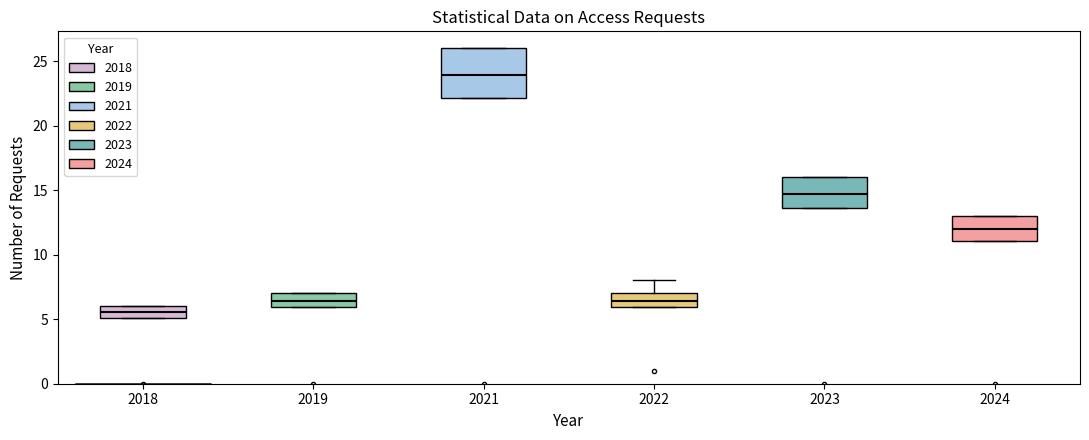

Reading left to right, read every box against the y-axis: the position of its median line, the range the box covers, and the ends of its whiskers. The values are not printed on the chart, so give them approximately, as read against the axis.

2018: median 5.5, box 5.0 to 6.0, whiskers 5.0 to 6.0
2019: median 6.5, box 6.0 to 7.0, whiskers 6.0 to 7.0
2021: median 24.0, box 22.0 to 26.0, whiskers 22.0 to 26.0
2022: median 6.5, box 6.0 to 7.0, whiskers 6.0 to 8.0
2023: median 14.5, box 13.5 to 16.0, whiskers 13.5 to 16.0
2024: median 12.0, box 11.0 to 13.0, whiskers 11.0 to 13.0